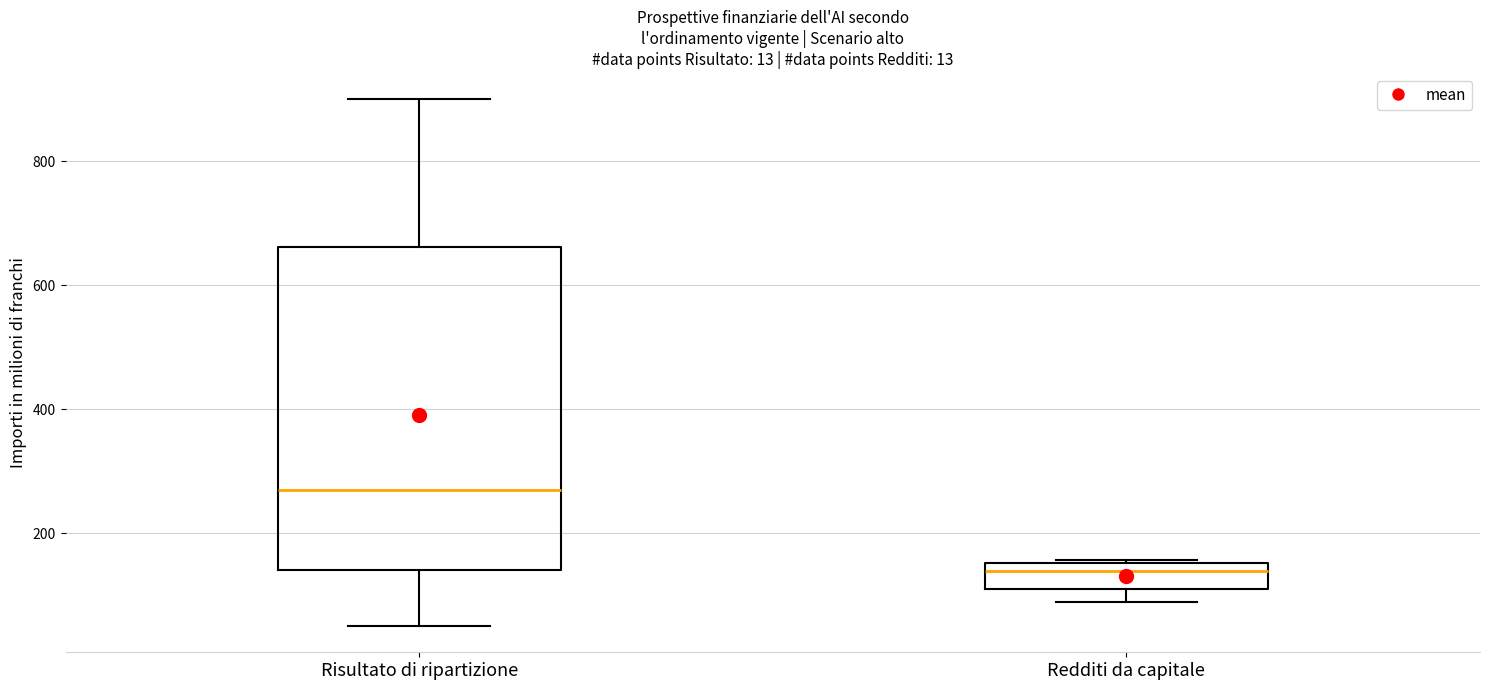

Which box's median line is the lowest?

Redditi da capitale